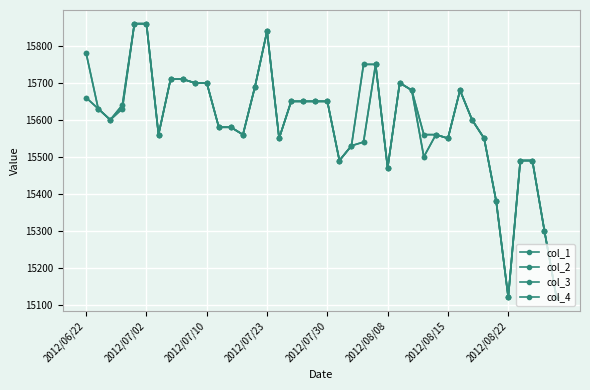

In col_4, how many points are higher than both neighbors (excluding endpoints)?

3